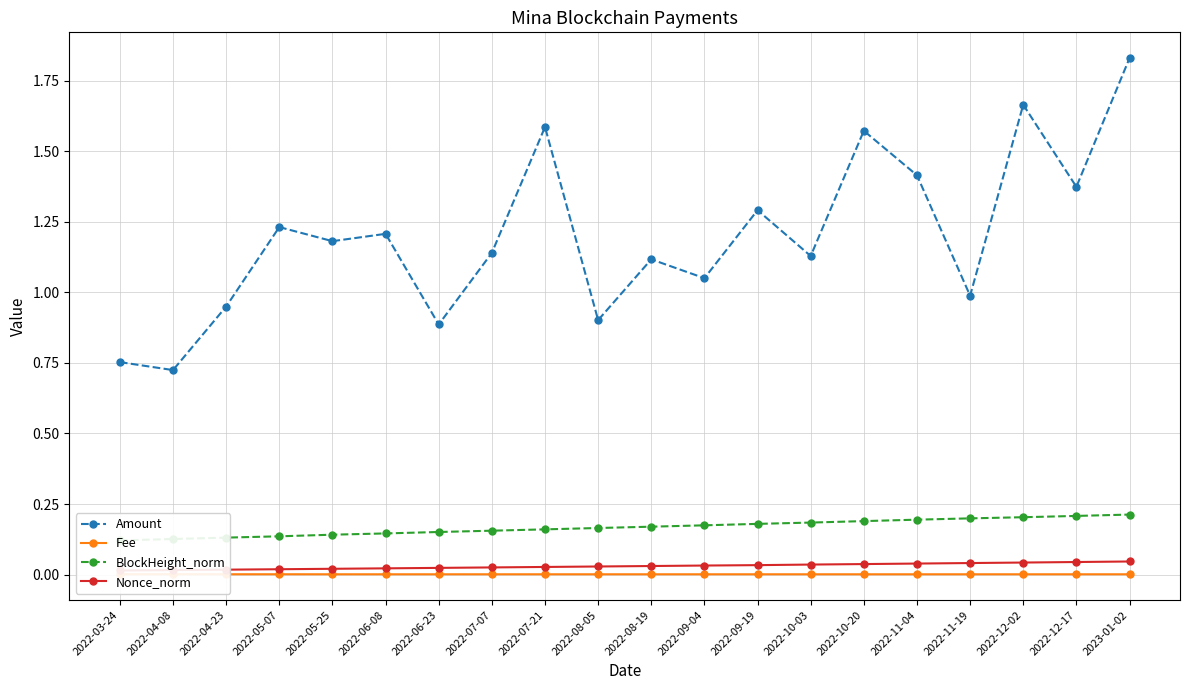

Does the chart have visible grid lines?

Yes